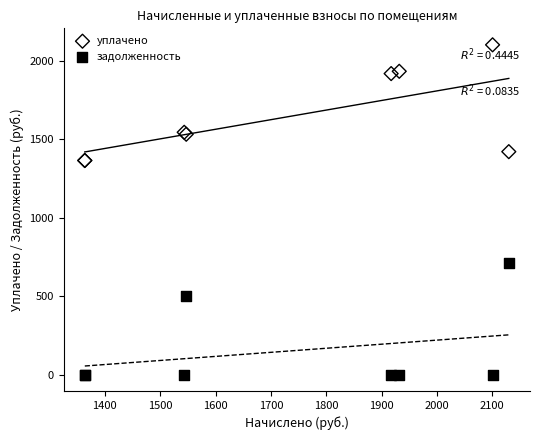

Which series reaches the maximum Y coordinate?

уплачено